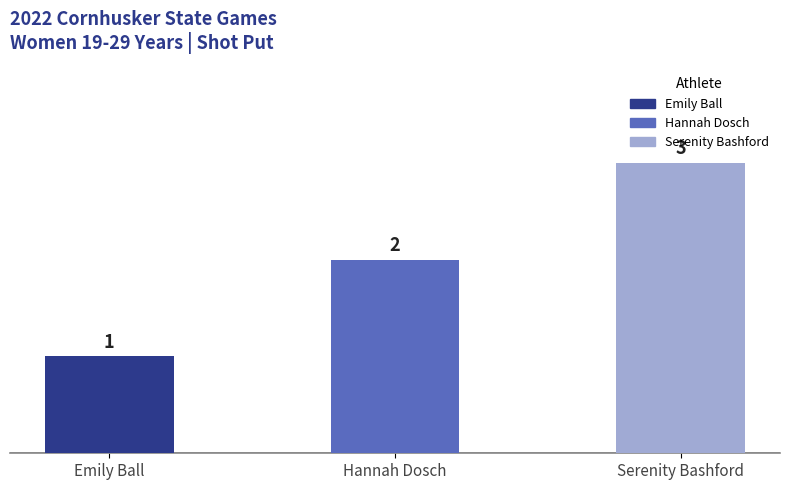

The value at Hannah Dosch is 2. True or false?

True